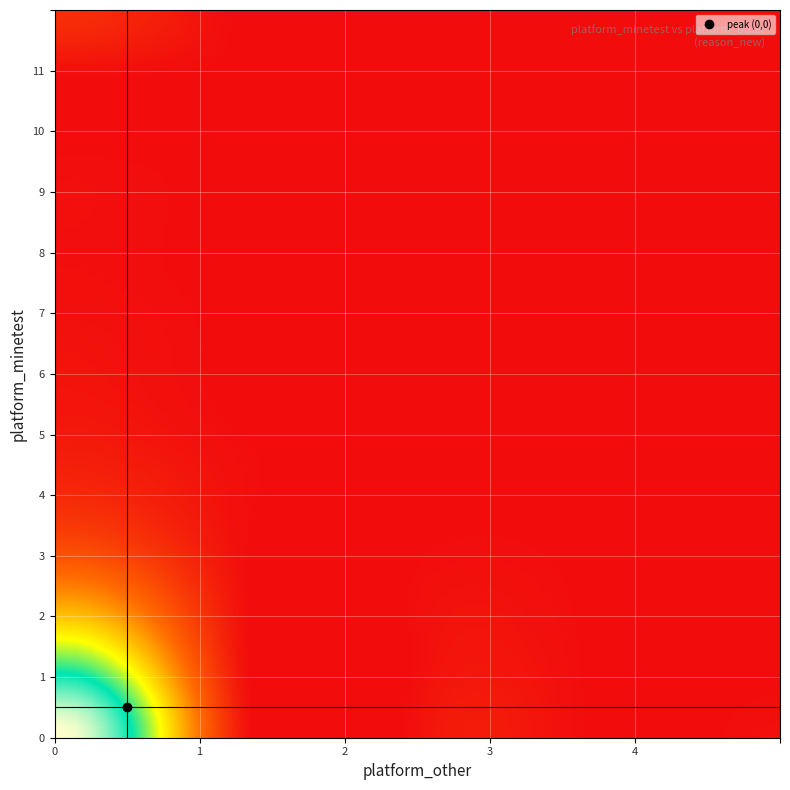

Reading left to right, extract all data points from this chart.

0: 0=120	1=45	2=18	3=7	4=3	5=1	6=0	7=0	8=0	9=0	10=0
1: 0=38	1=22	2=11	3=5	4=2	5=1	6=0	7=0	8=0	9=0	10=0
2: 0=15	1=9	2=6	3=3	4=1	5=1	6=0	7=0	8=0	9=0	10=0
3: 0=7	1=4	2=3	3=2	4=1	5=0	6=0	7=0	8=0	9=0	10=0
4: 0=3	1=2	2=1	3=1	4=0	5=0	6=0	7=0	8=0	9=0	10=0
5: 0=2	1=1	2=1	3=0	4=0	5=0	6=0	7=0	8=0	9=0	10=0
6: 0=1	1=1	2=0	3=0	4=0	5=0	6=0	7=0	8=0	9=0	10=0
7: 0=1	1=0	2=0	3=0	4=0	5=0	6=0	7=0	8=0	9=0	10=0
8: 0=0	1=0	2=0	3=0	4=0	5=0	6=0	7=0	8=0	9=0	10=0
9: 0=0	1=0	2=0	3=0	4=0	5=0	6=0	7=0	8=0	9=0	10=0
10: 0=0	1=0	2=0	3=0	4=0	5=0	6=0	7=0	8=0	9=0	10=0